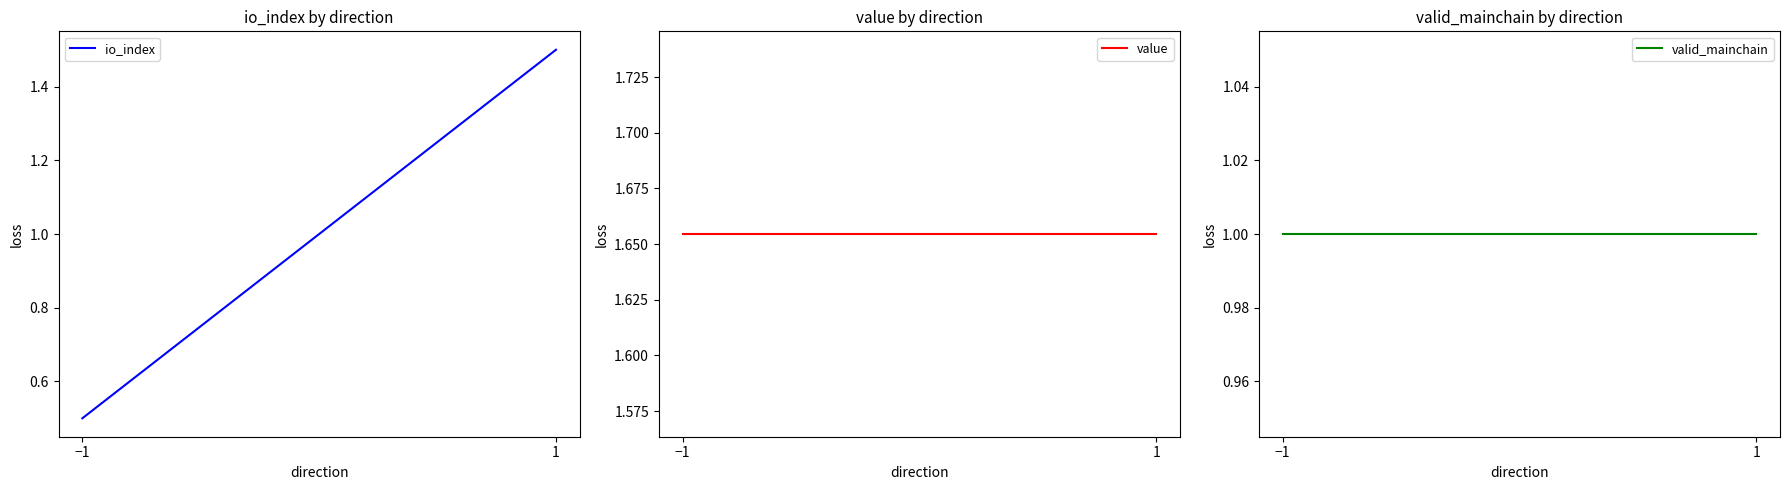

What are all the series names shown in the legend?

io_index, value, valid_mainchain